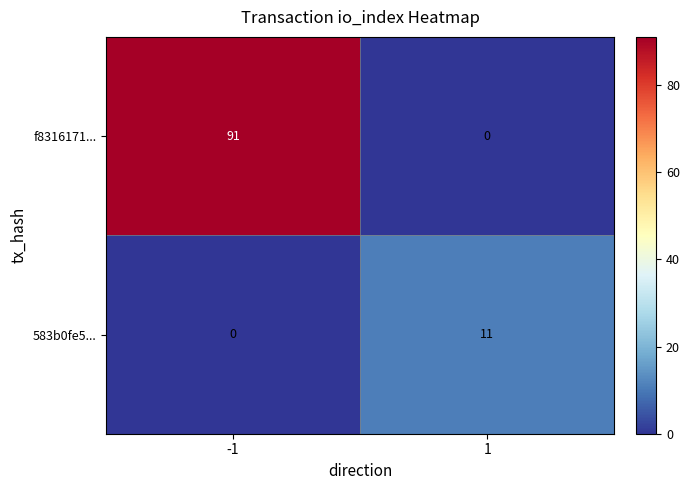

Which series has the largest range (max minus min)?

f8316171...